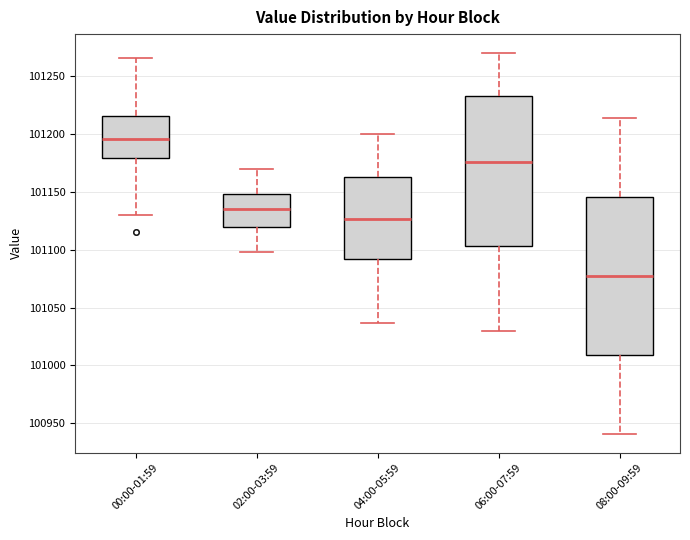

Comparing the boxes themselves (not the whiskers), which one is the tallest?

08:00-09:59